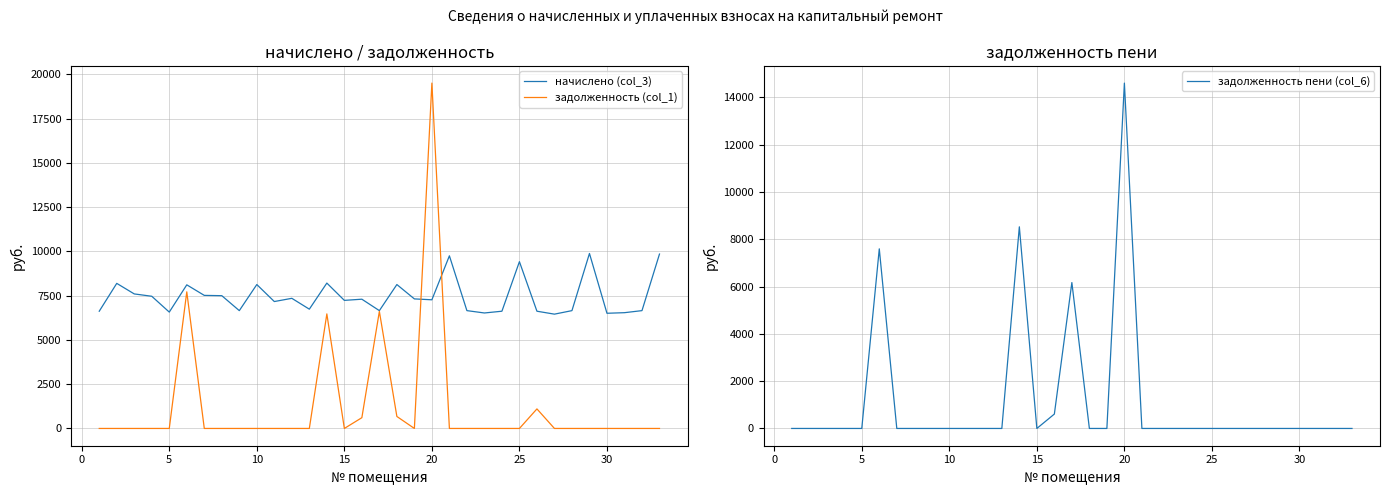

How many values in задолженность (col_1) are above zero?

7